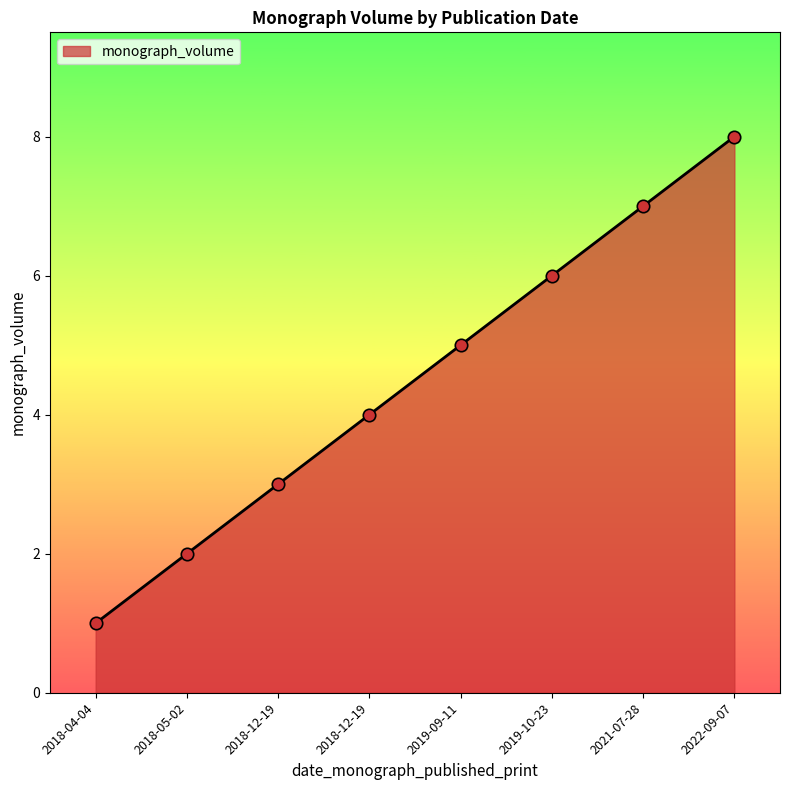

What is the ratio of the value at 2018-12-19 to the value at 2018-05-02?

2.0